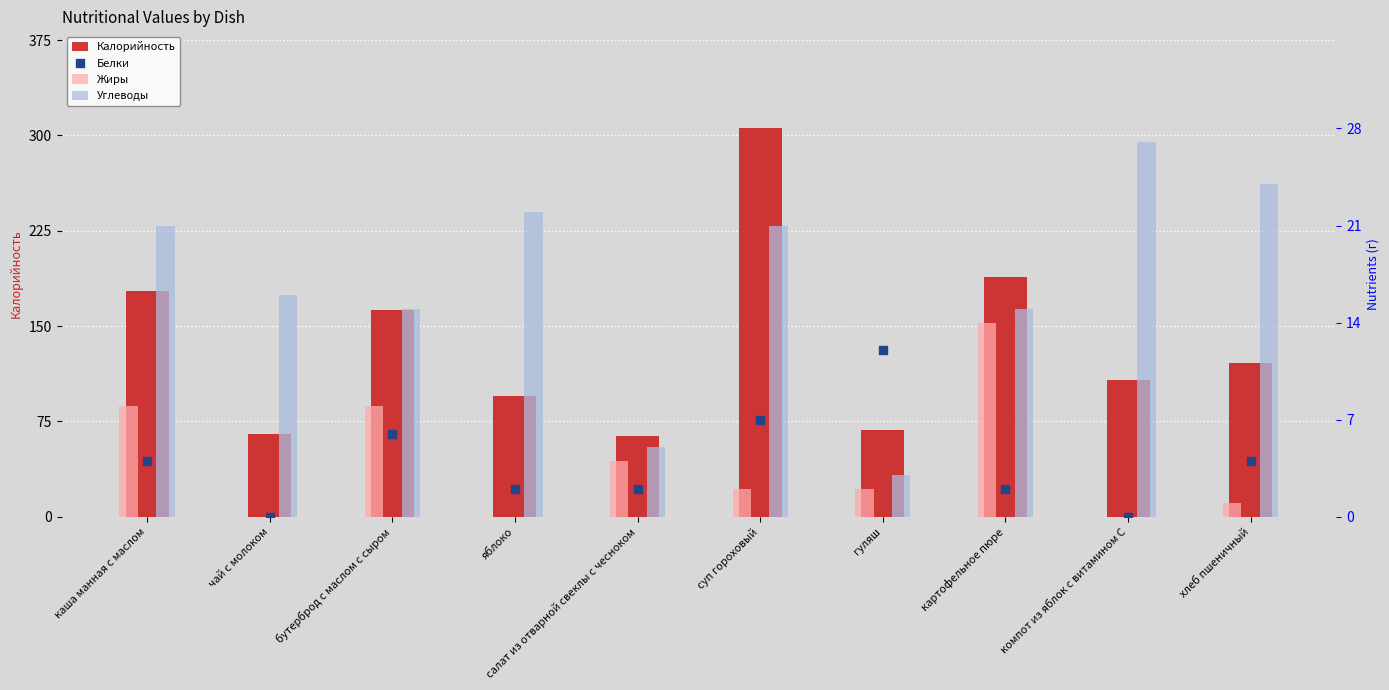

At how many categories does at least one series exceed 220?

1